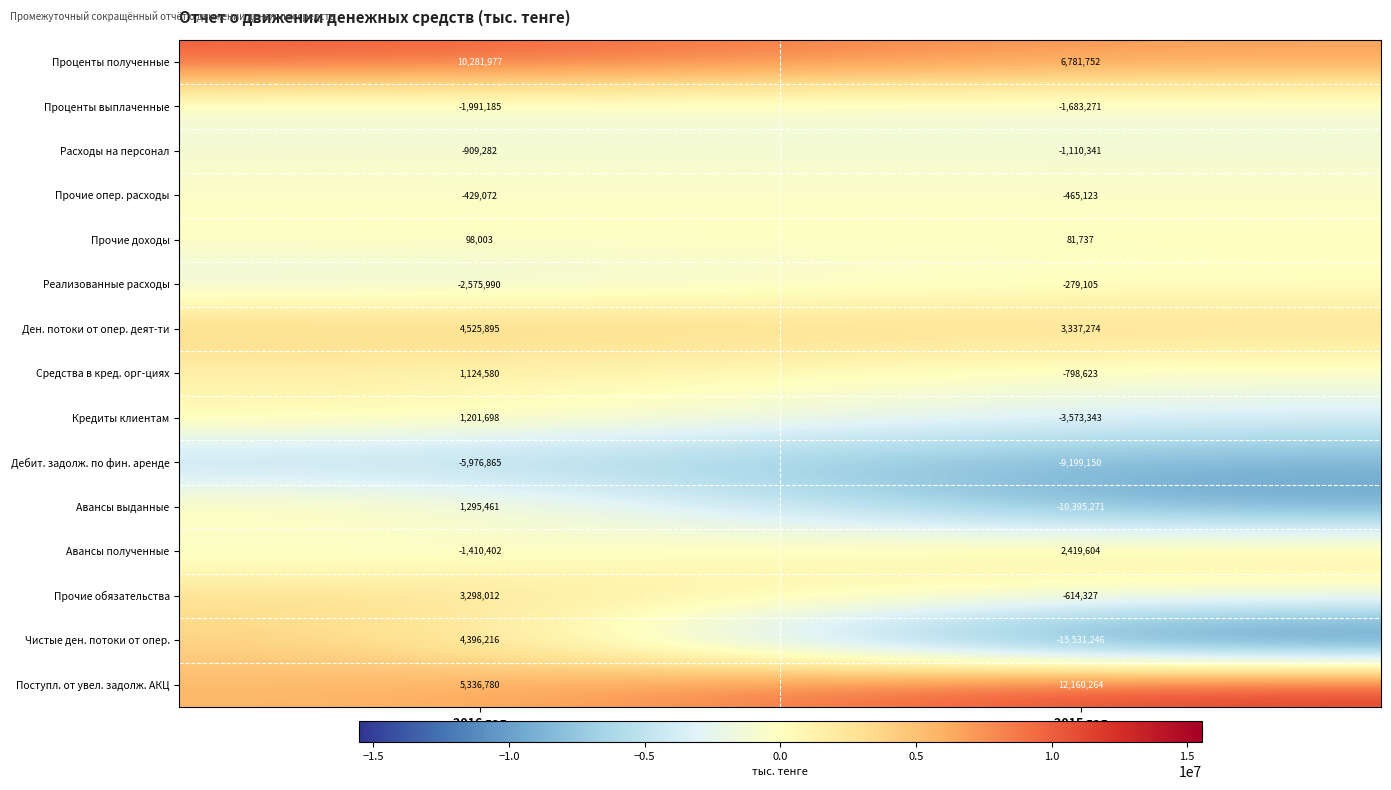

At 2015 год, list the series in order from largest to smallest.

Поступл. от увел. задолж. АКЦ, Проценты полученные, Ден. потоки от опер. деят-ти, Авансы полученные, Прочие доходы, Реализованные расходы, Прочие опер. расходы, Прочие обязательства, Средства в кред. орг-циях, Расходы на персонал, Проценты выплаченные, Кредиты клиентам, Дебит. задолж. по фин. аренде, Авансы выданные, Чистые ден. потоки от опер.